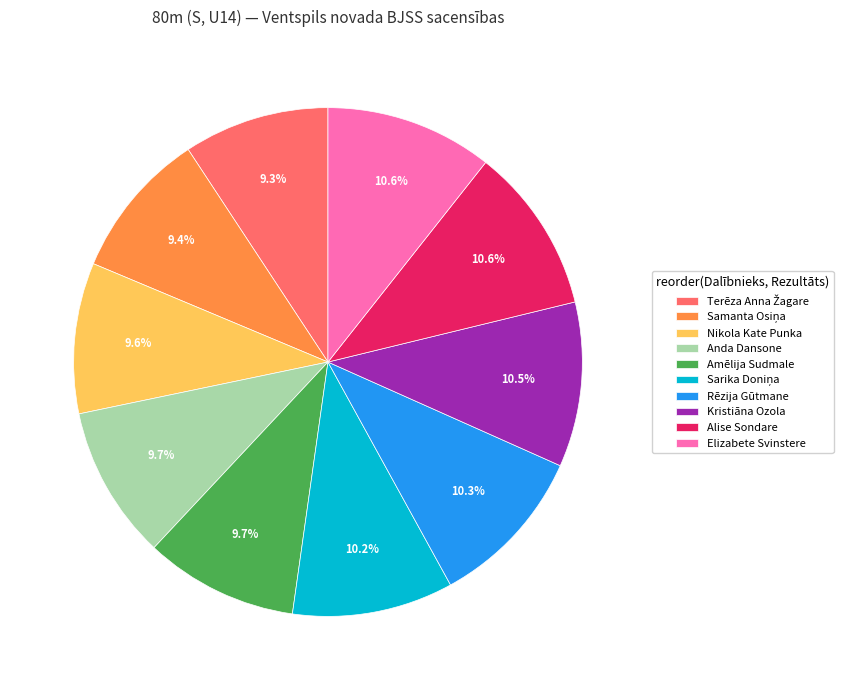

Does any single category account for the majority?

No